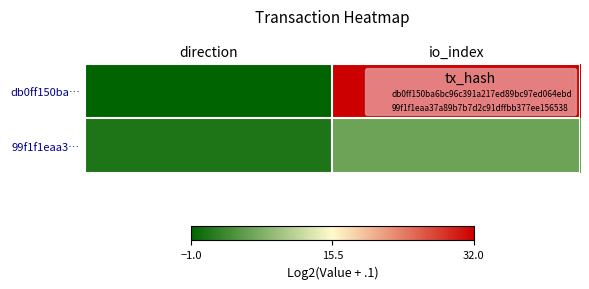

List the series in order of their peak value, highest first.

db0ff150ba…, 99f1f1eaa3…